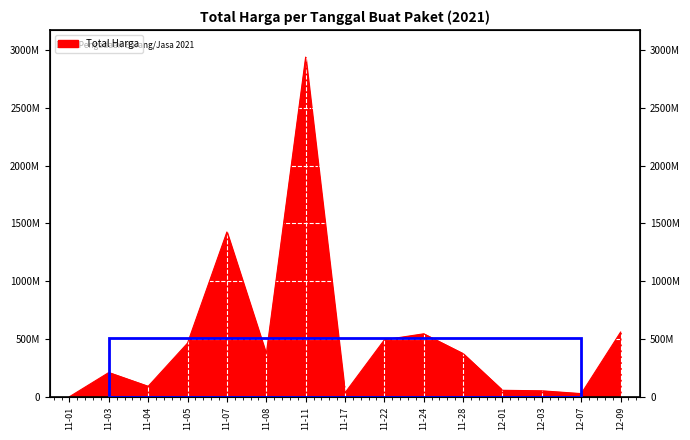

What is the difference between the values at 11-11 and 11-03?

2729058970